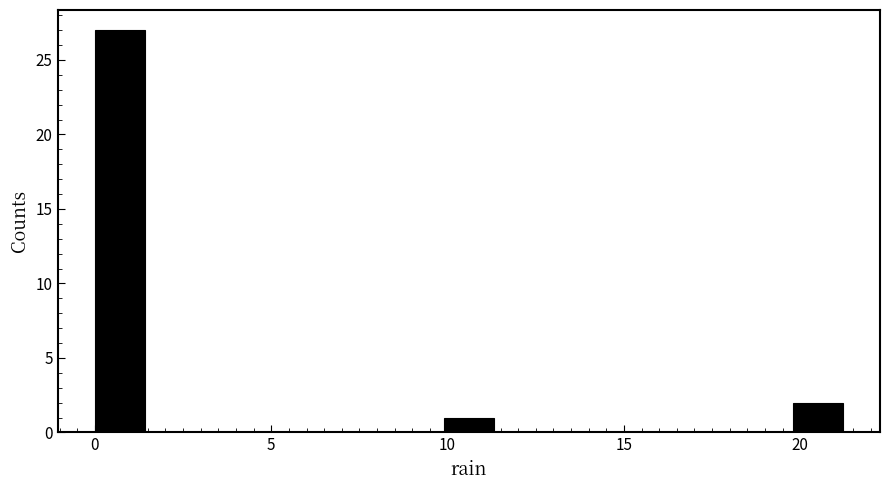

Read against the x-axis, roughly where is the centre of the tallest bar?

0.5